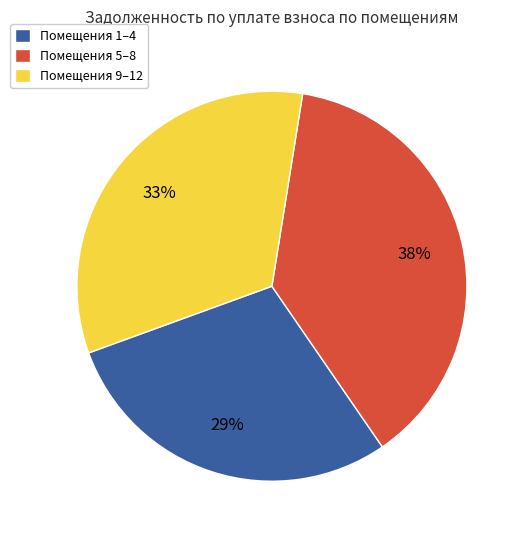

To the nearest percent, what is the difference between the largest and smallest slice percentages?

9%